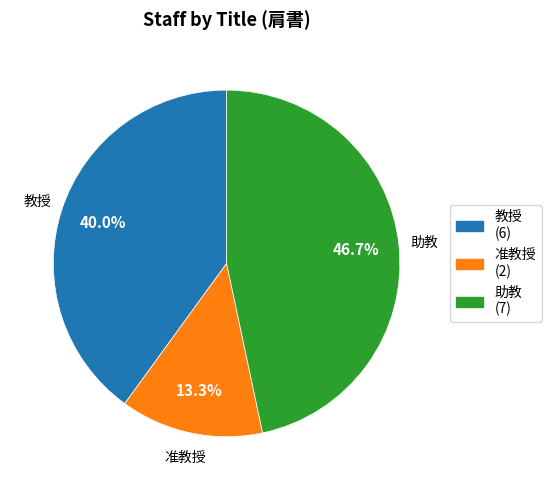

Is there a majority slice in this chart?

No